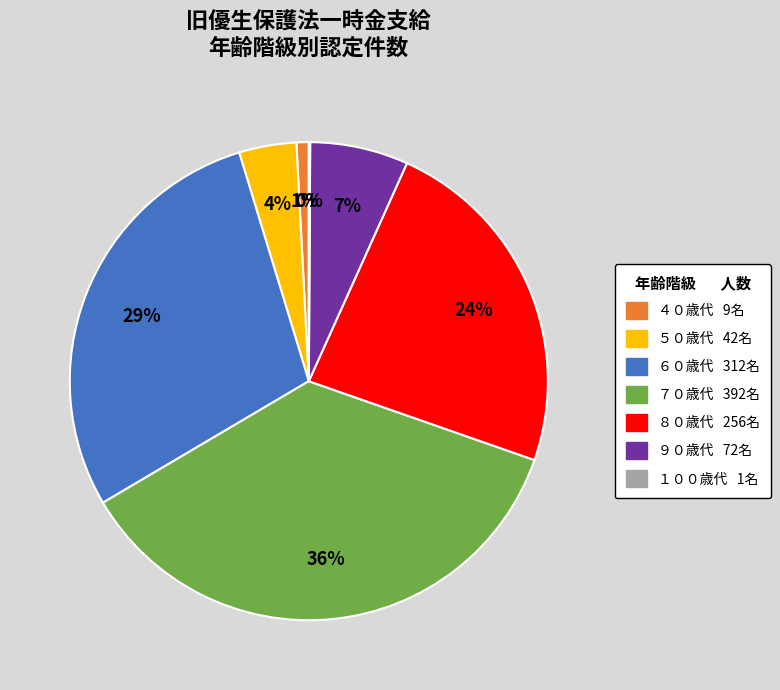

To the nearest percent, what is the average slice percentage?

14%